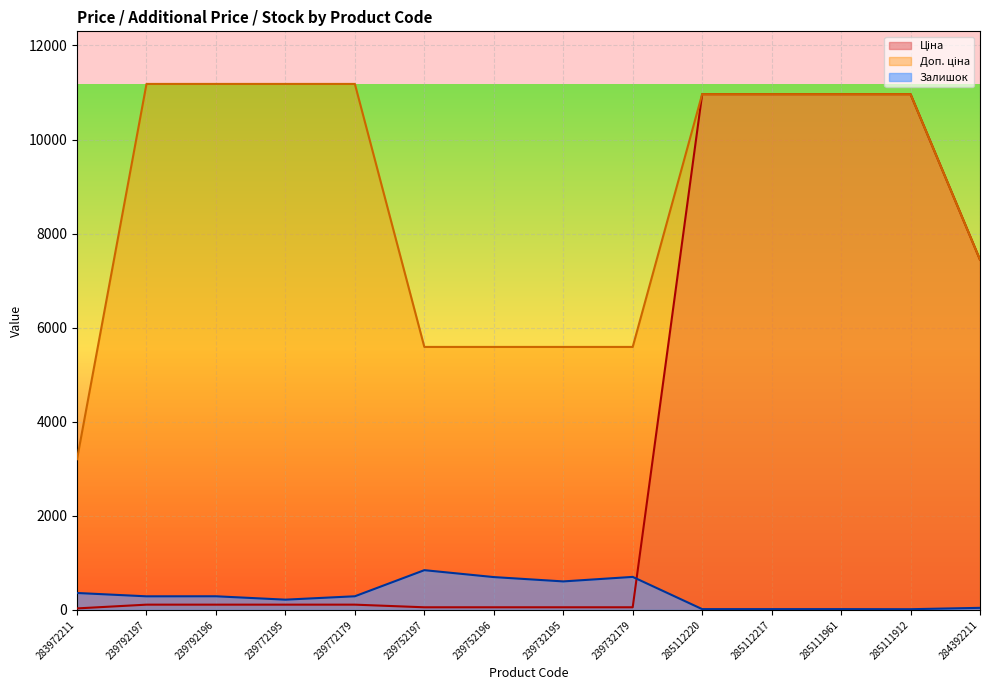

How many distinct data groups are displayed?

3